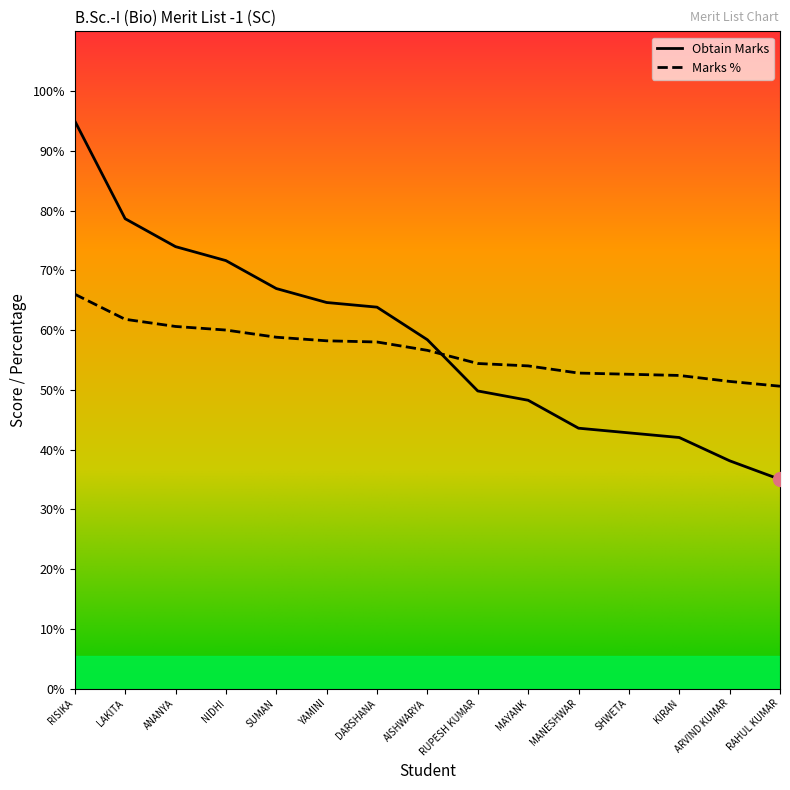

What is the difference between the maximum and minimum values in the Marks % series?

15.4